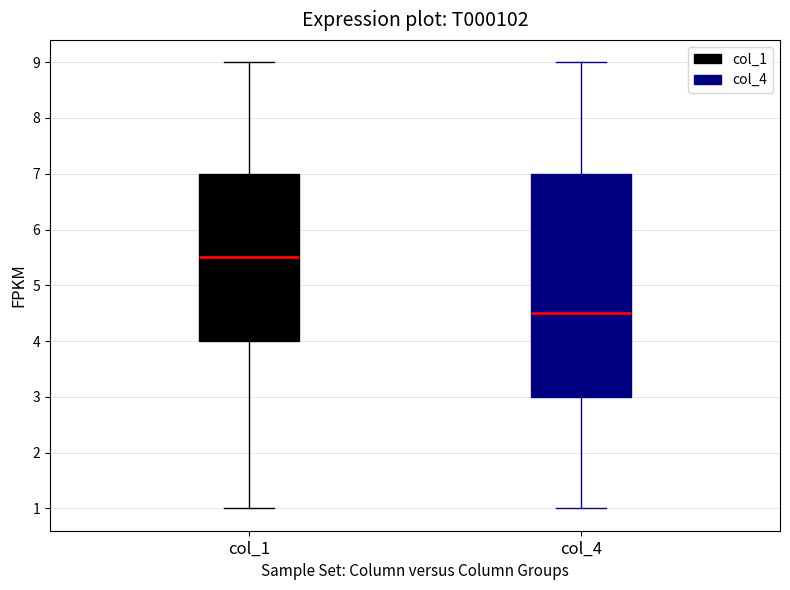

Reading left to right, read every box against the y-axis: the position of its median line, the range the box covers, and the ends of its whiskers. The values are not printed on the chart, so give them approximately, as read against the axis.

col_1: median 5.5, box 4.0 to 7.0, whiskers 1.0 to 9.0
col_4: median 4.5, box 3.0 to 7.0, whiskers 1.0 to 9.0